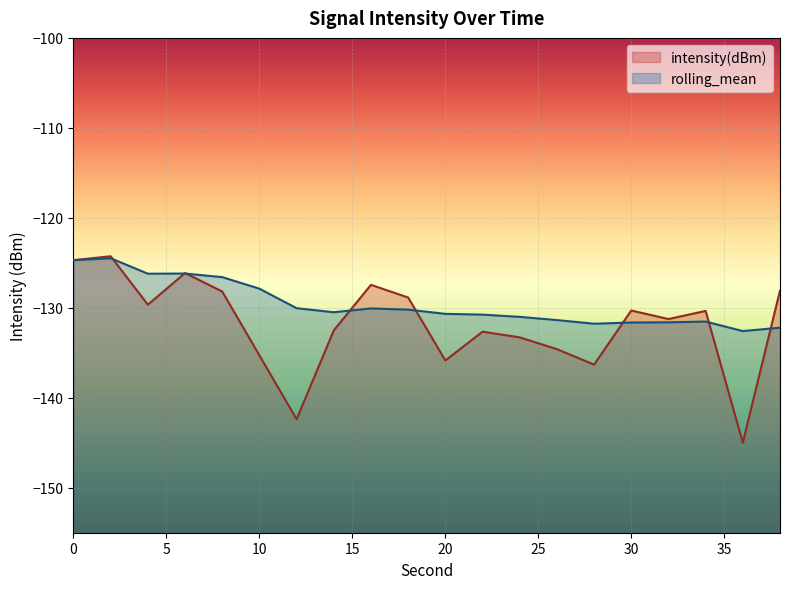

What is the average value of the intensity(dBm) series?

-131.9